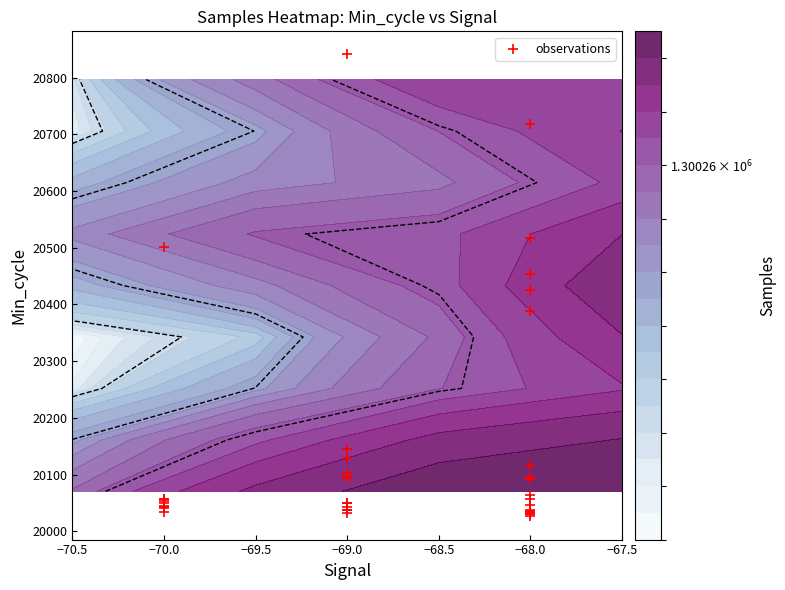

What is the sum of all values?

805776